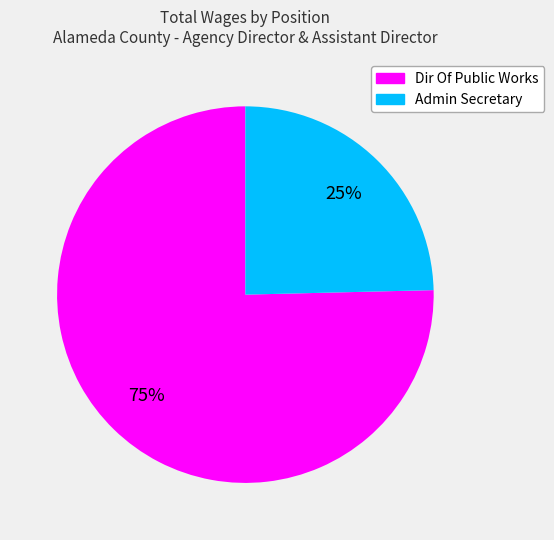

Is there any slice that represents more than half of the pie?

Yes